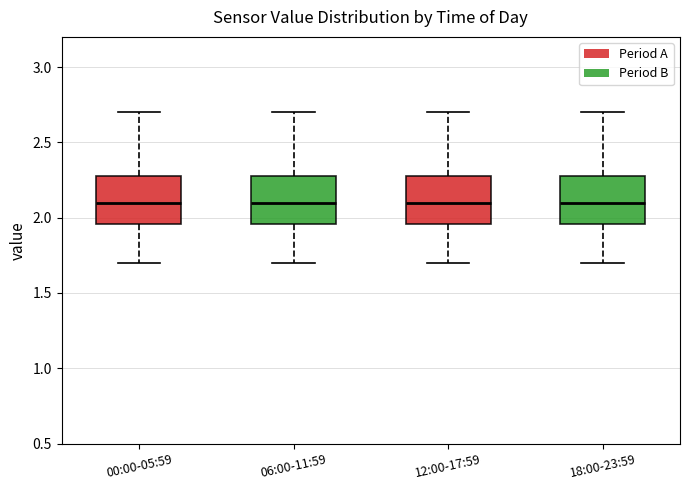

Reading left to right, read every box against the y-axis: the position of its median line, the range the box covers, and the ends of its whiskers. The values are not printed on the chart, so give them approximately, as read against the axis.

00:00-05:59: median 2.10, box 1.95 to 2.30, whiskers 1.70 to 2.70
06:00-11:59: median 2.10, box 1.95 to 2.30, whiskers 1.70 to 2.70
12:00-17:59: median 2.10, box 1.95 to 2.30, whiskers 1.70 to 2.70
18:00-23:59: median 2.10, box 1.95 to 2.30, whiskers 1.70 to 2.70